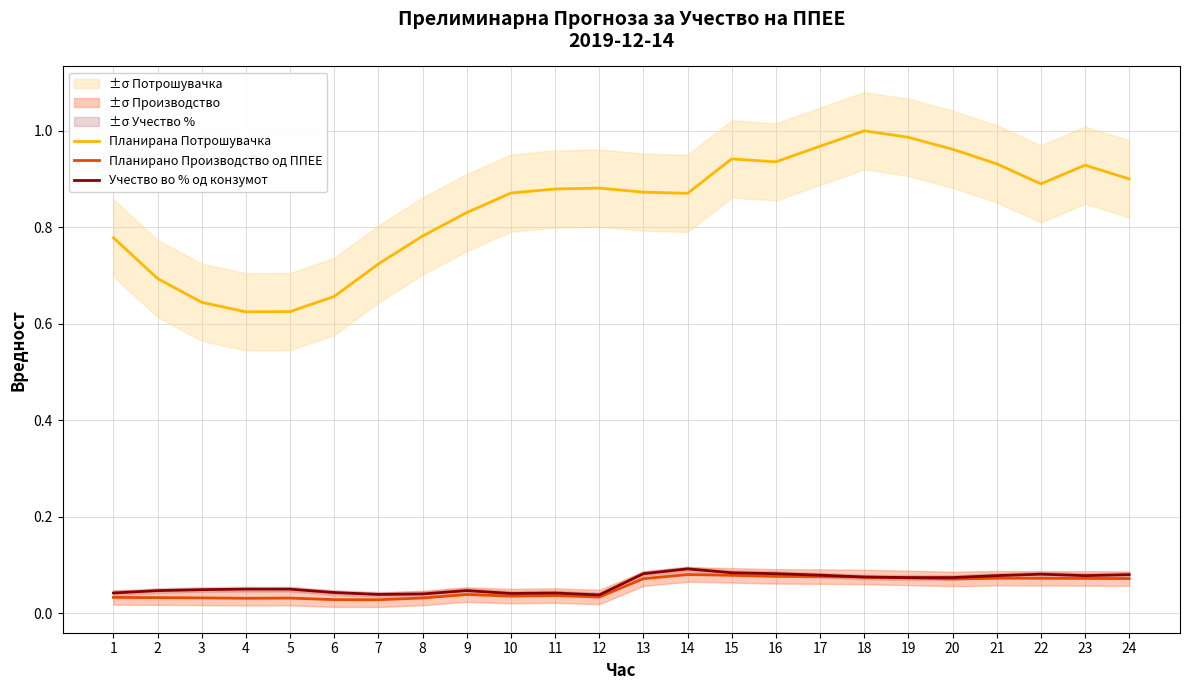

Is the value of Планирана Потрошувачка at 16 greater than the value of Учество во % од конзумот at 1?

Yes